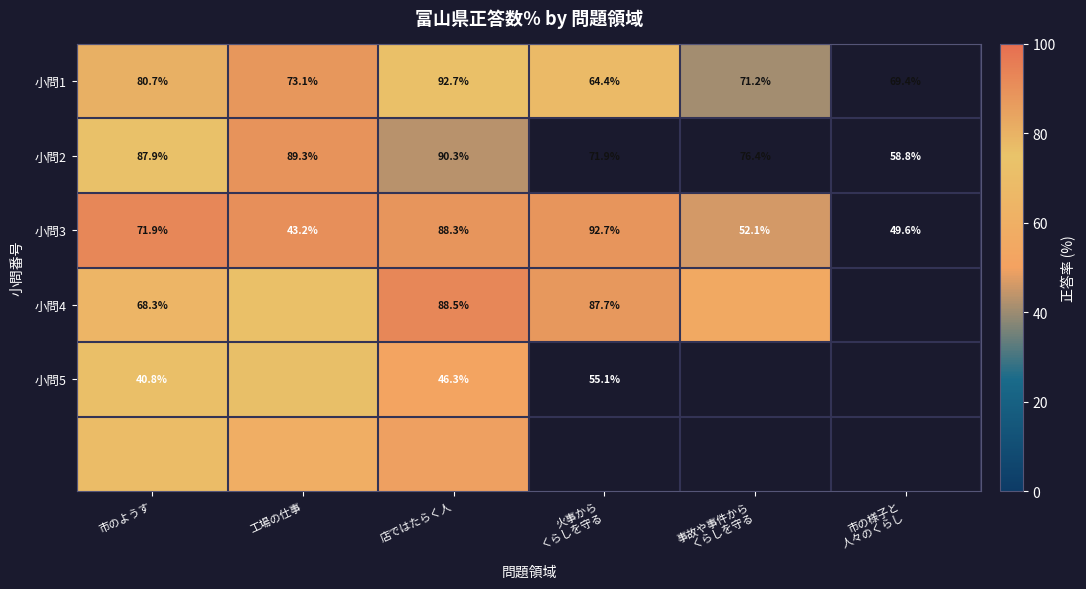

The 小問5 series shows 102.6 at 市のようす. True or false?

False